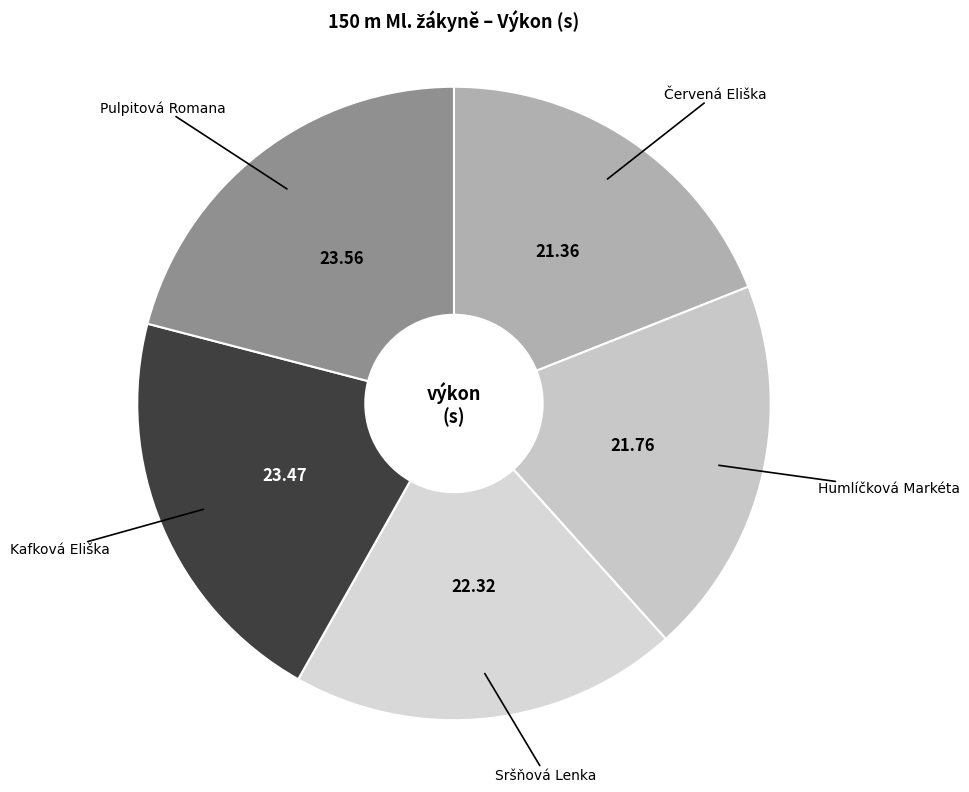

Count the number of slices in the pie.

5